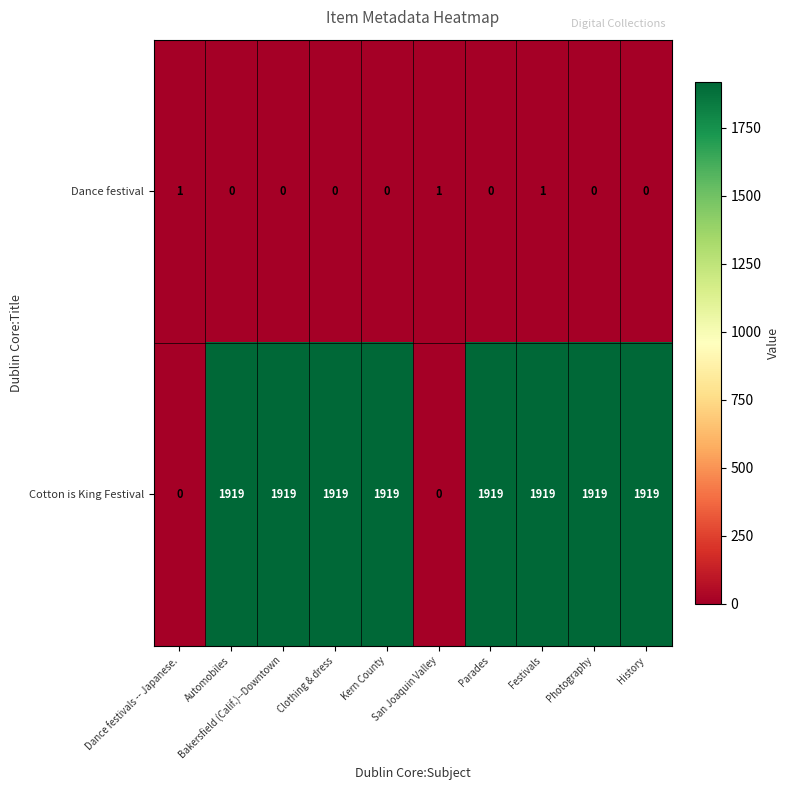

What is the greatest value displayed?

1919